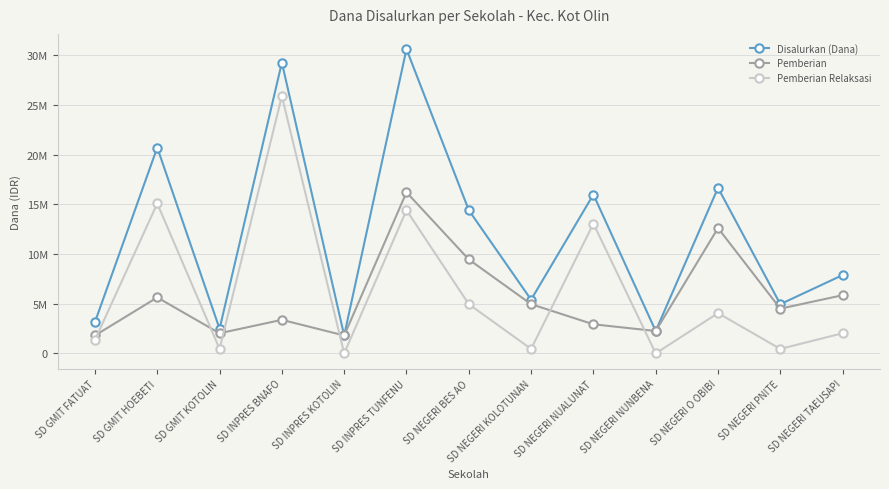

What is the difference between the highest and lowest values at SD GMIT HOEBETI?

15075000